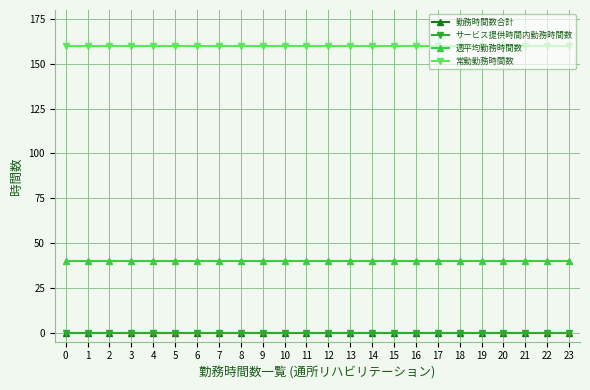

Does the chart have visible grid lines?

Yes